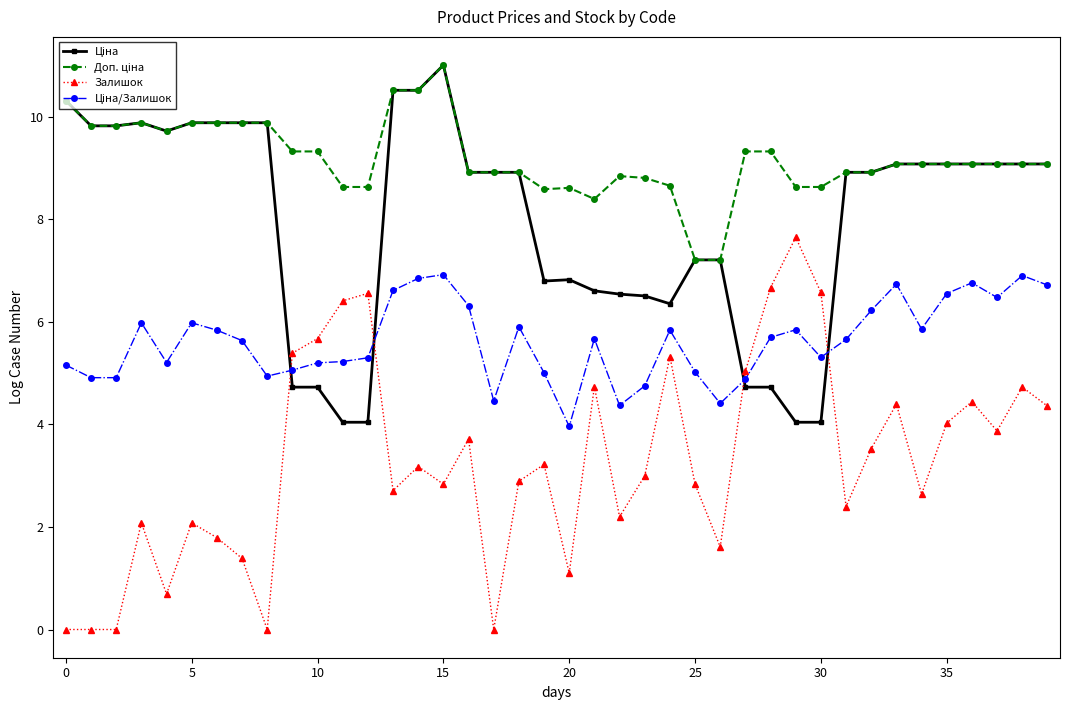

Which series has the widest spread of values?

Залишок